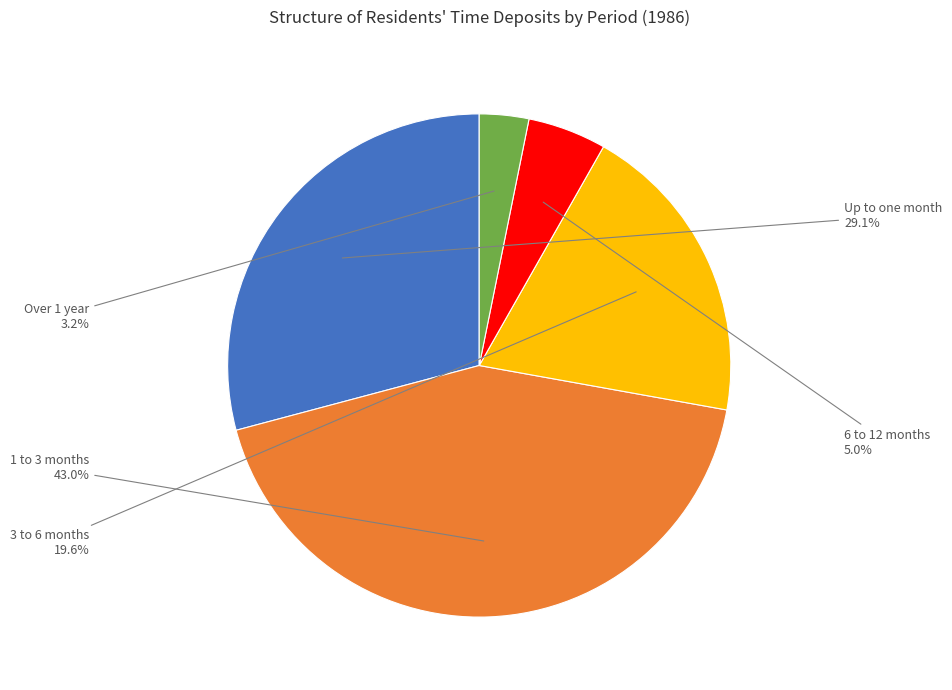

Is there a majority slice in this chart?

No